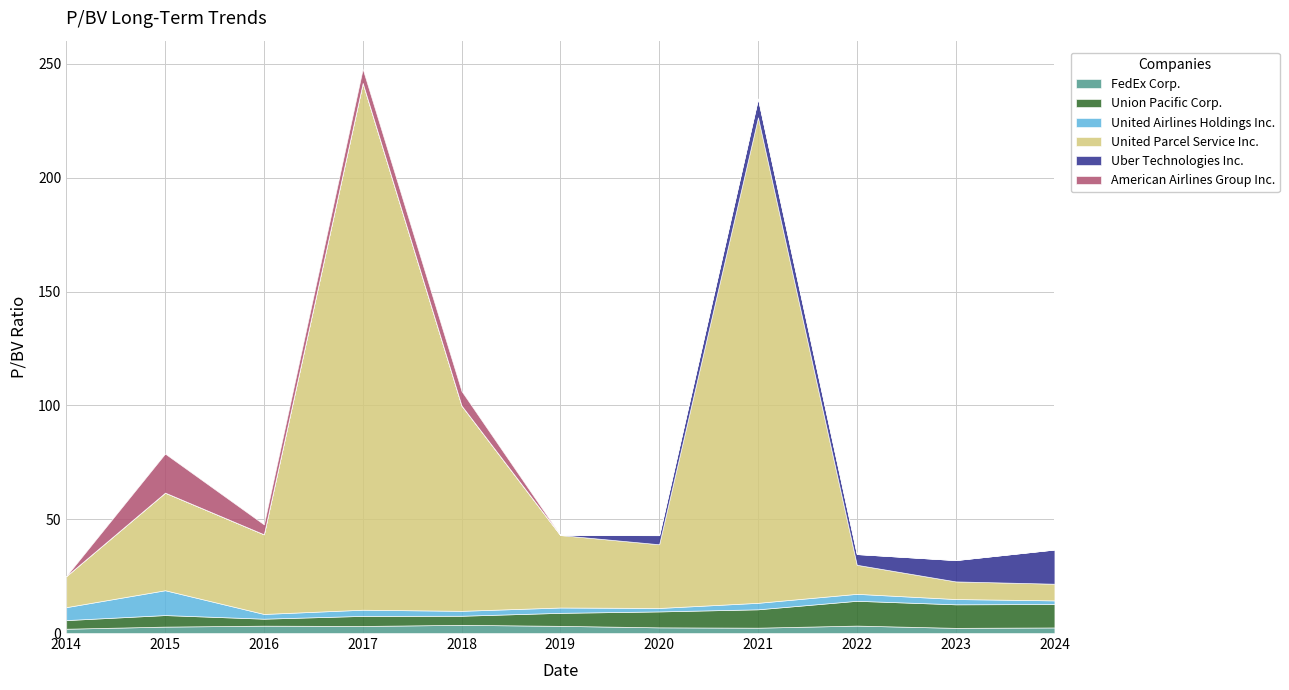

Which has a higher value, 2014-02-28 or 2020-02-19?

2020-02-19